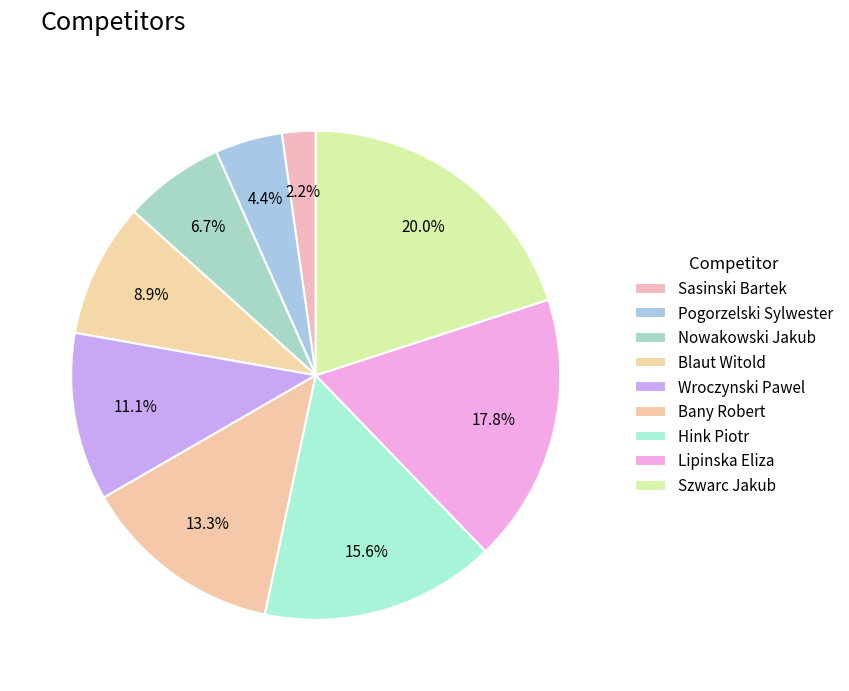

Does Blaut Witold represent more than half of the total?

No